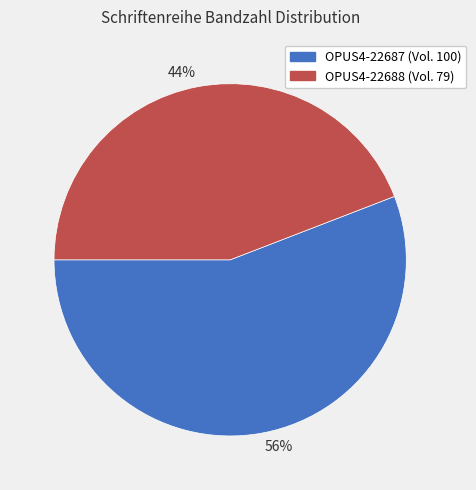

Count the number of slices in the pie.

2